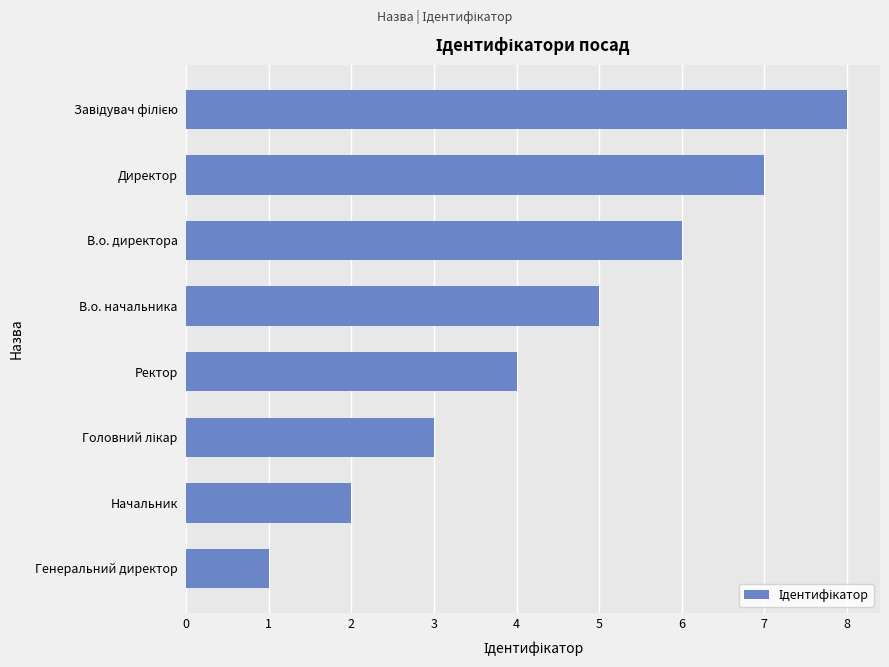

Which has a higher value, Директор or В.о. директора?

Директор